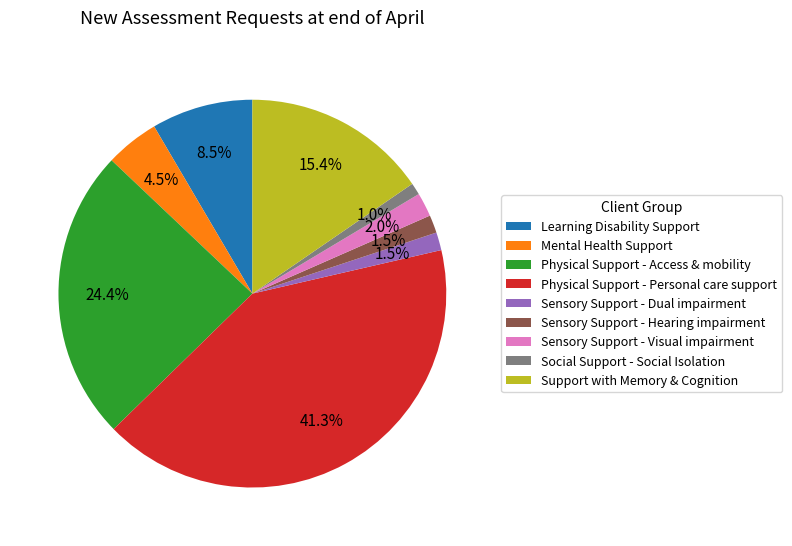

How much of the chart is everything except Support with Memory & Cognition?

84.6%